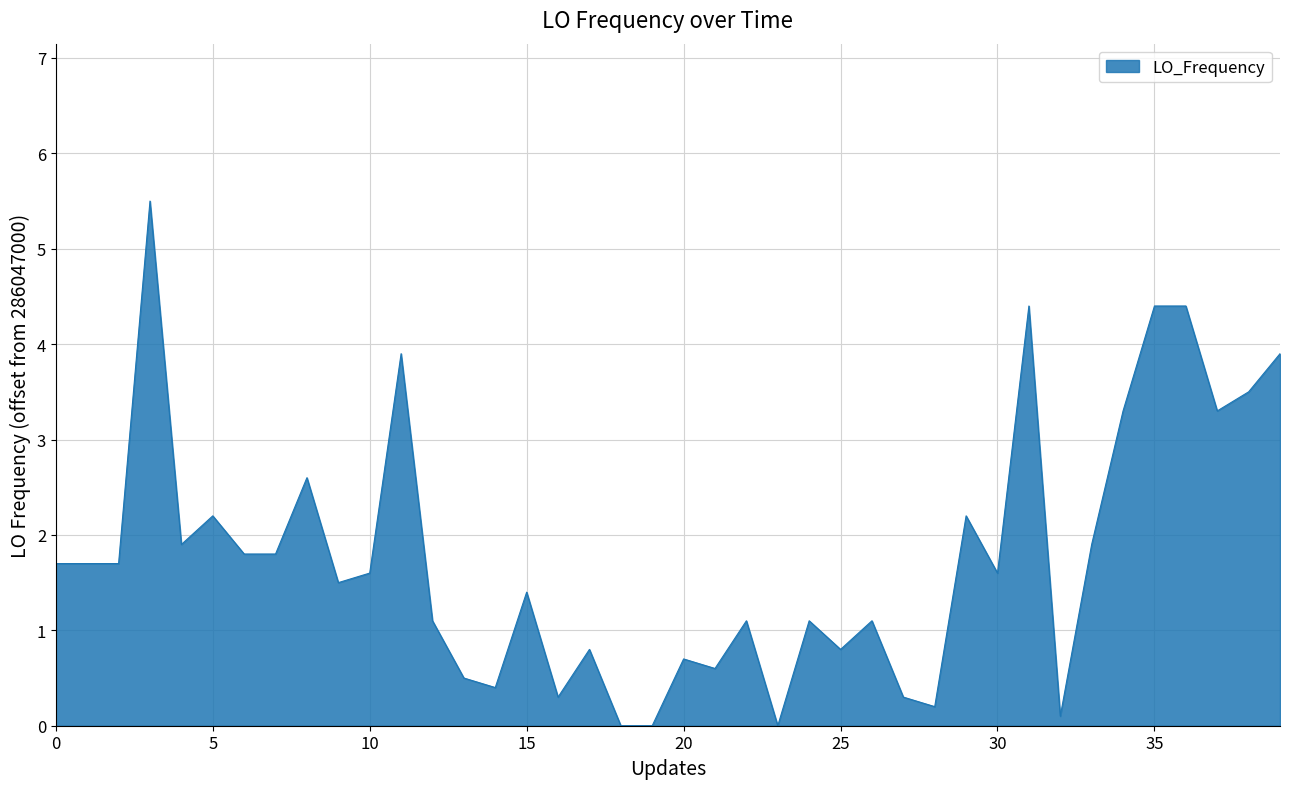

Reading left to right, what are all the values shown in this chart?

1.7	1.7	1.7	5.5	1.9	2.2	1.8	1.8	2.6	1.5	1.6	3.9	1.1	0.5	0.4	1.4	0.3	0.8	0.0	0.0	0.7	0.6	1.1	0.0	1.1	0.8	1.1	0.3	0.2	2.2	1.6	4.4	0.1	1.9	3.3	4.4	4.4	3.3	3.5	3.9